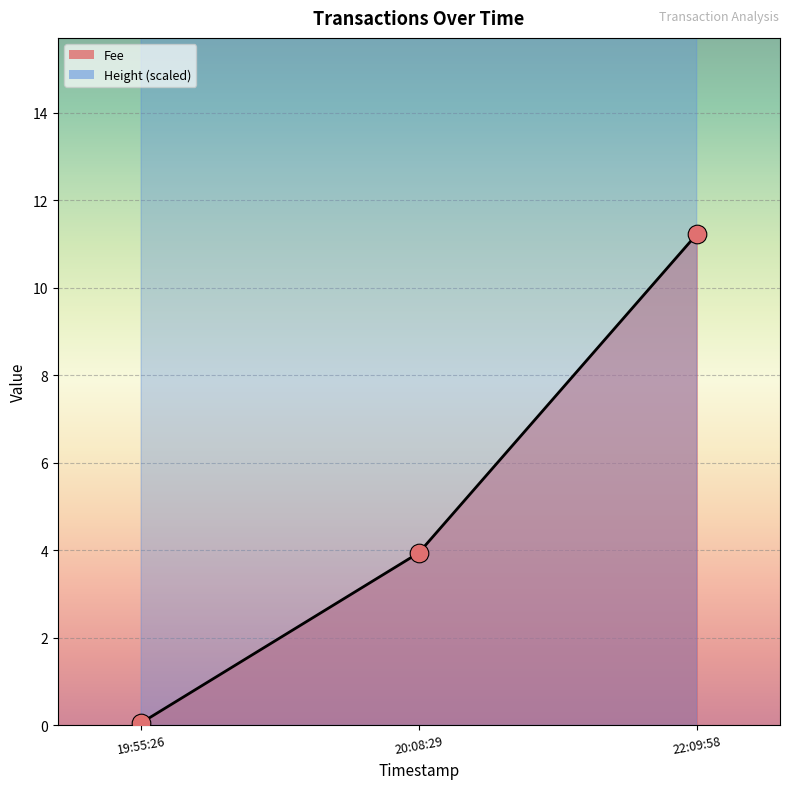

Is the value of Height at 20:08:29 greater than the value of Fee at 22:09:58?

Yes